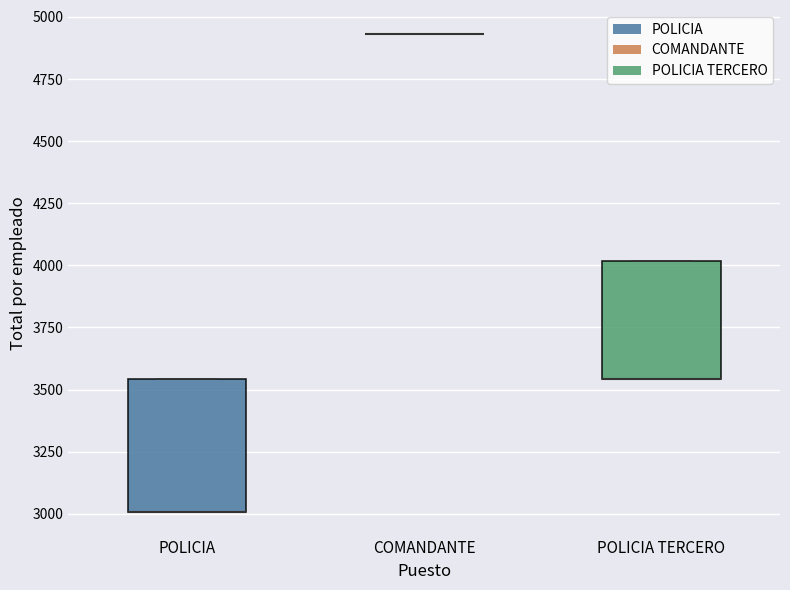

Reading left to right, read every box against the y-axis: the position of its median line, the range the box covers, and the ends of its whiskers. The values are not printed on the chart, so give them approximately, as read against the axis.

POLICIA: median 3000 (drawn on the box's lower edge), box 3000 to 3550, whiskers 3000 to 3550
COMANDANTE: box collapsed to a line at 4950, whiskers 4950 to 4950
POLICIA TERCERO: median 3550 (drawn on the box's lower edge), box 3550 to 4000, whiskers 3550 to 4000